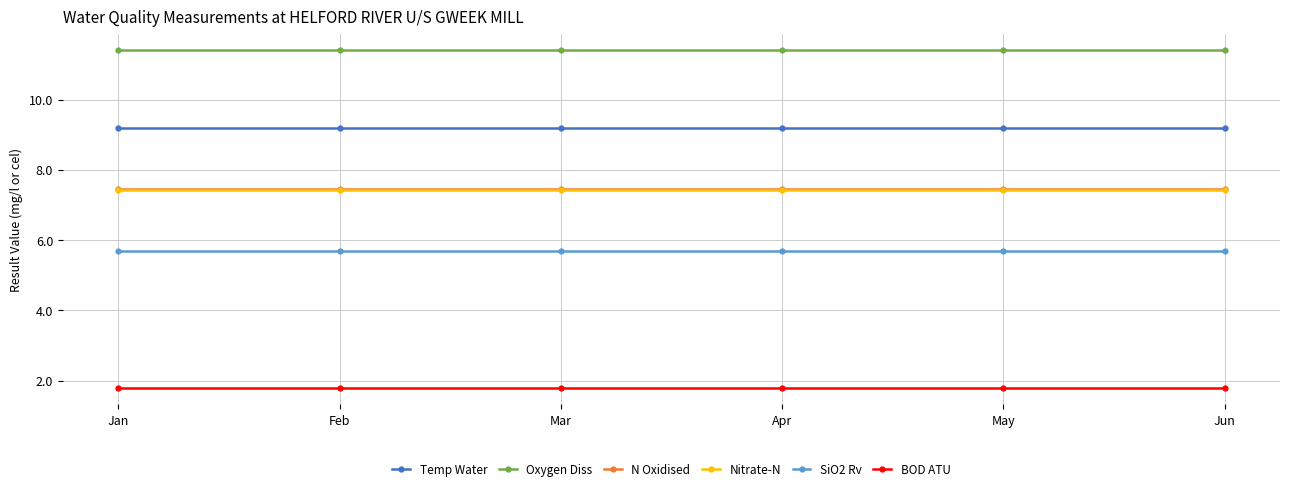

What is the total value across all series at Feb?

43.0